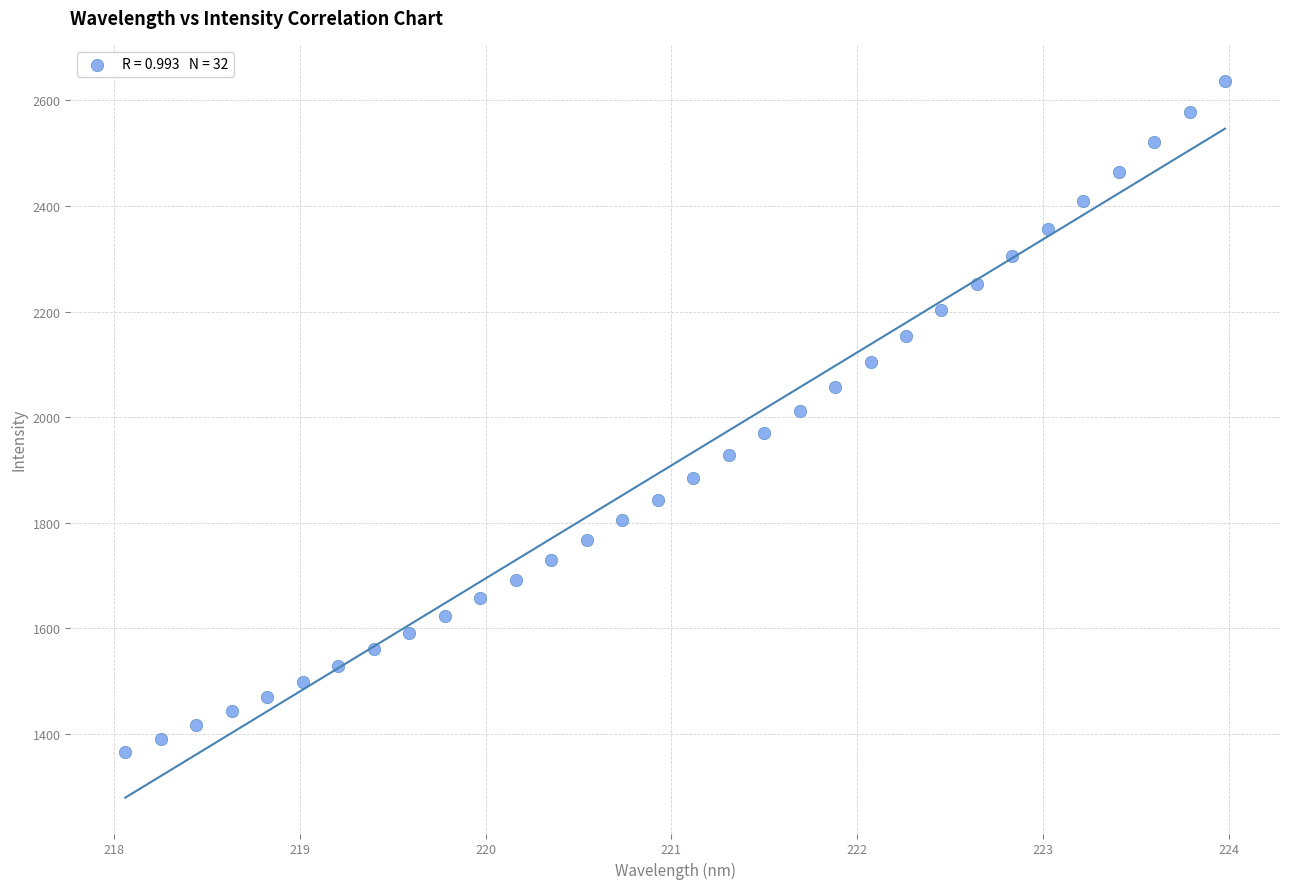

What is the range of Y values (max minus min)?

1272.0